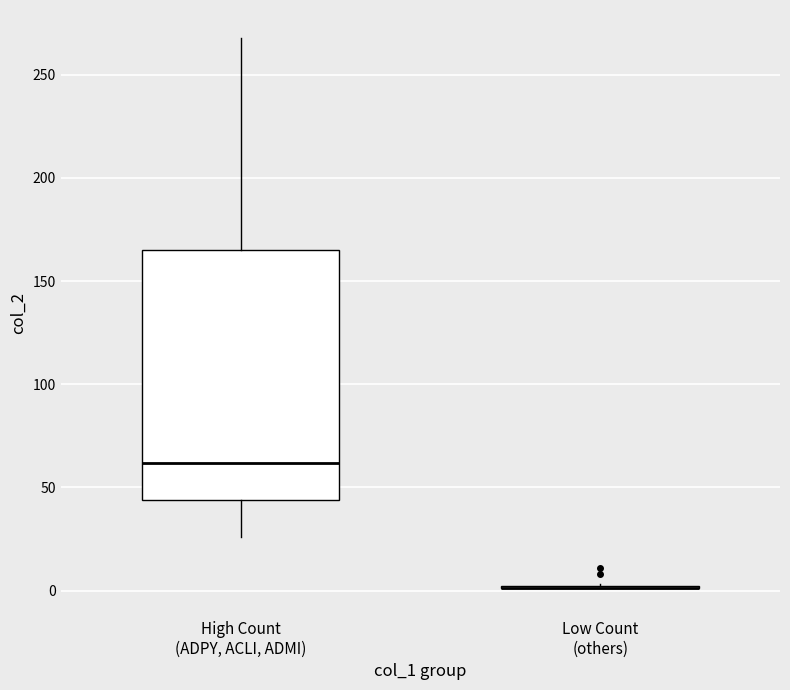

Reading left to right, transcribe this box plot: for each box, give where its median line is, the range the box spans, and where its two whiskers end, as read against the y-axis. The values are not printed on the chart, so give them approximately, as read against the axis.

High Count (ADPY, ACLI, ADMI): median 60, box 45 to 165, whiskers 25 to 270
Low Count (others): box collapsed to a line at 0, whiskers 0 to 5